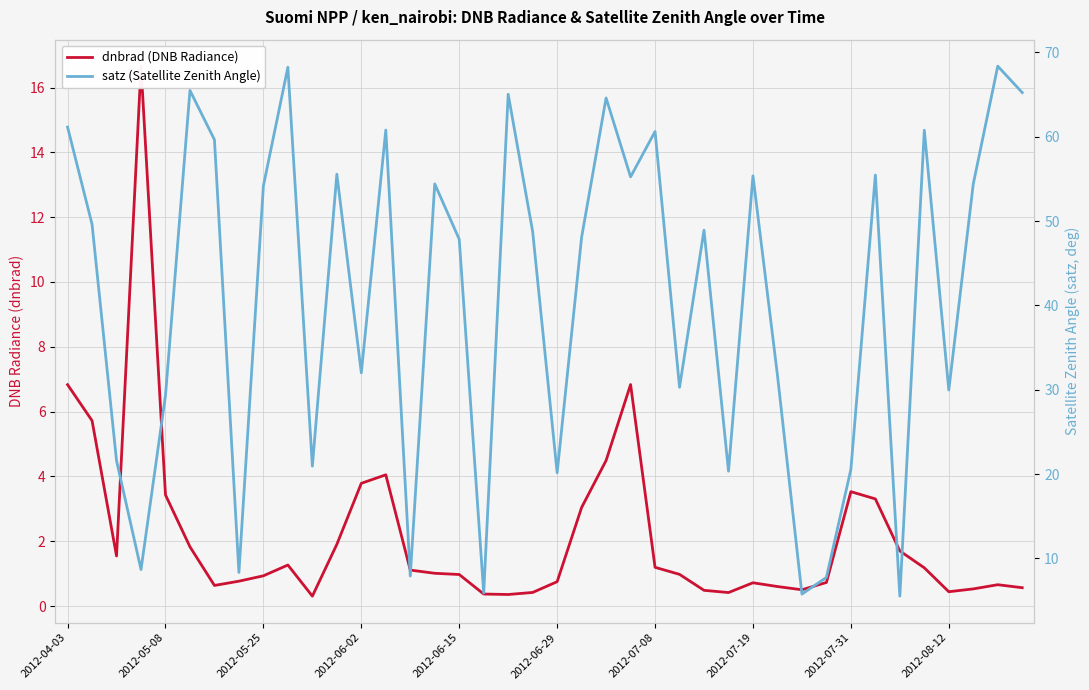

The satz (Satellite Zenith Angle) series shows 68.4 at 38. True or false?

True